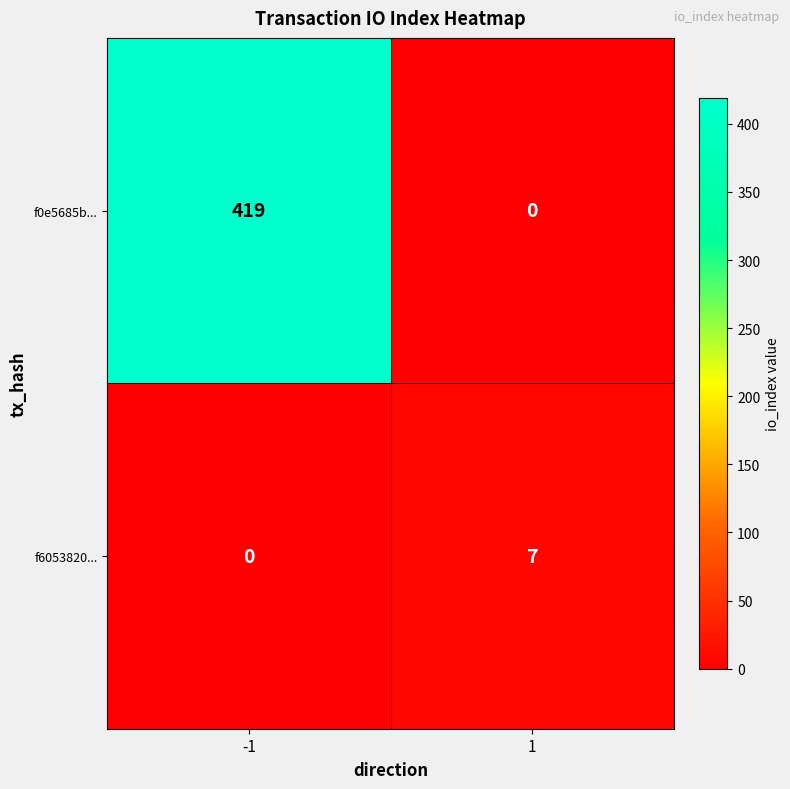

The value of f0e5685b... at -1 is 419. True or false?

True